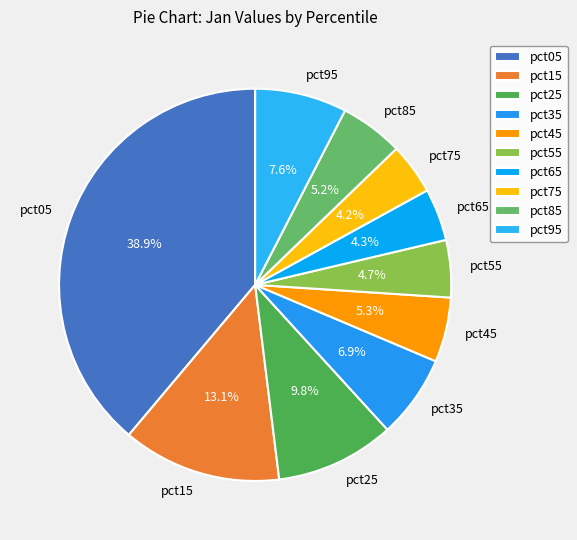

What percentage is the pct35 slice, to the nearest percent?

7%